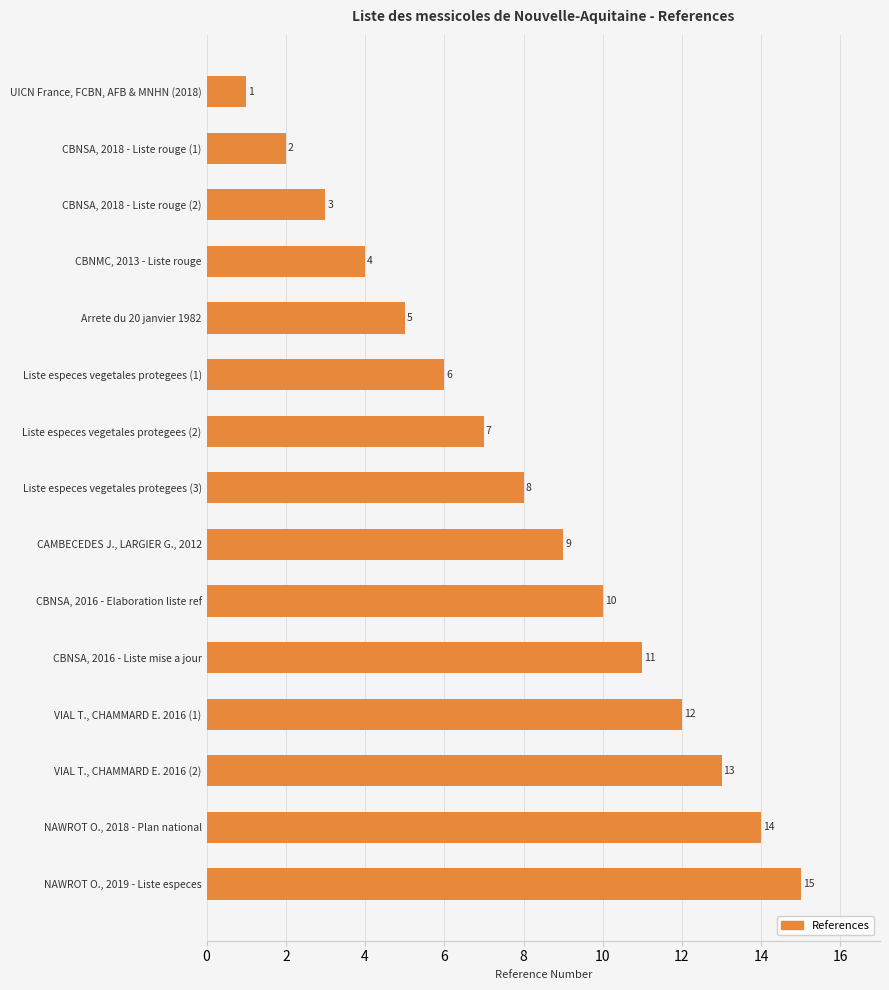

Which label corresponds to the largest value in the chart?

NAWROT O., 2019 - Liste especes